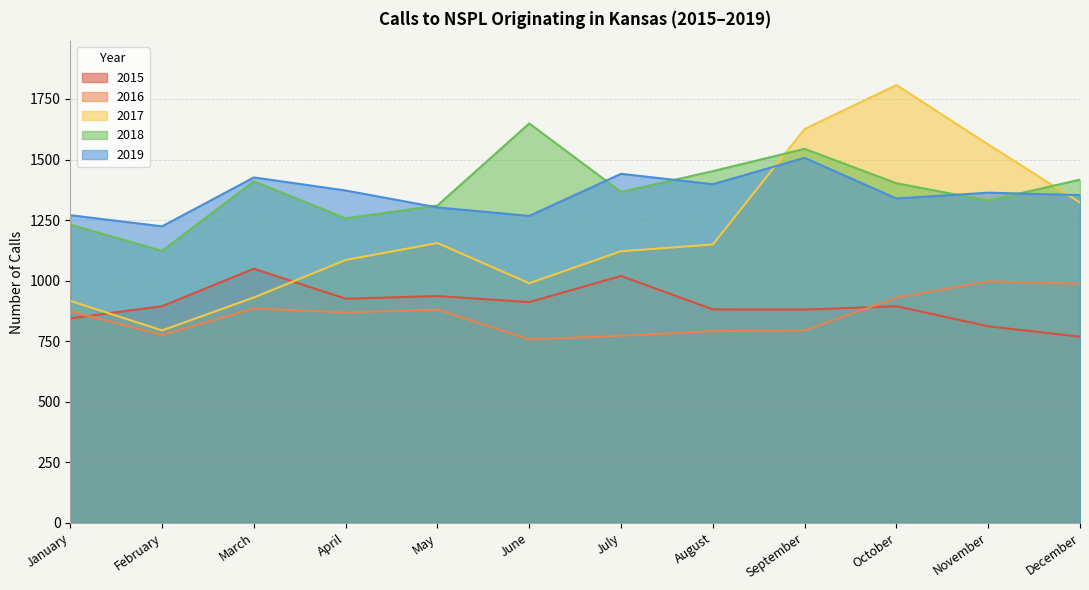

What is the sum of all 2015 values?

10812